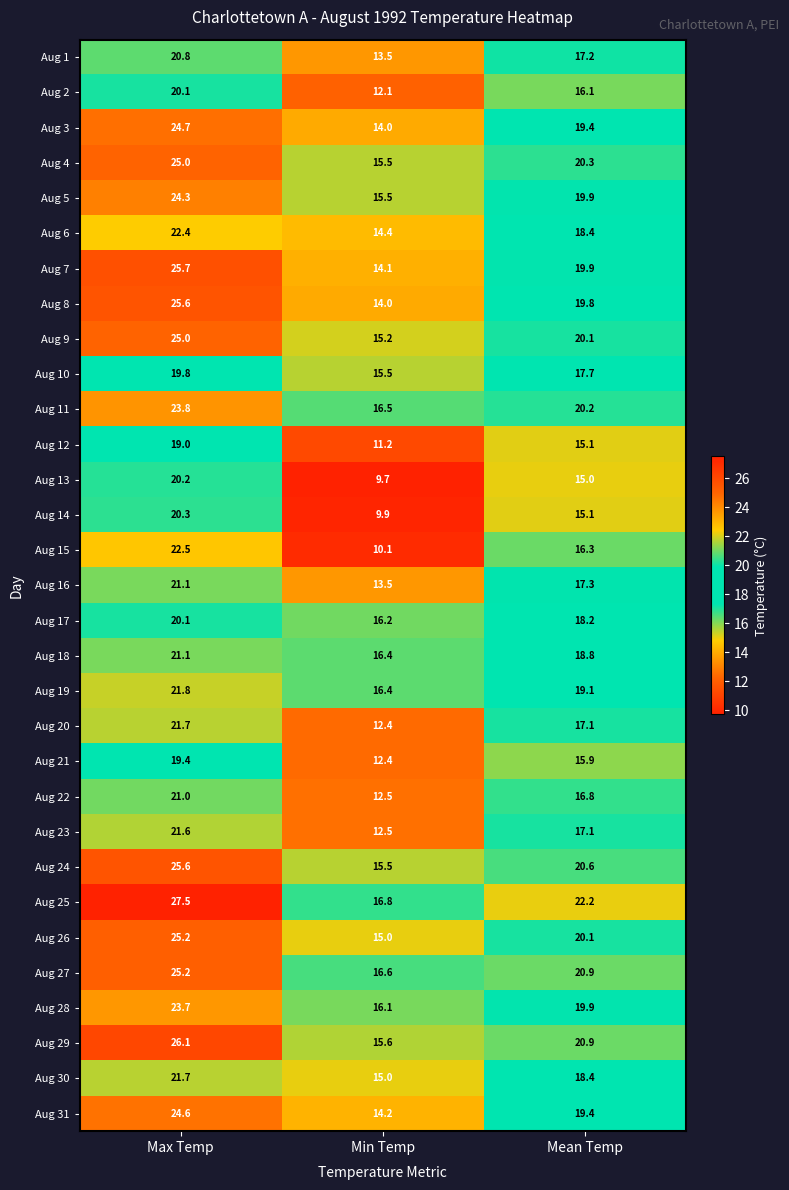

The value of Aug 14 at Max Temp is 28.3. True or false?

False